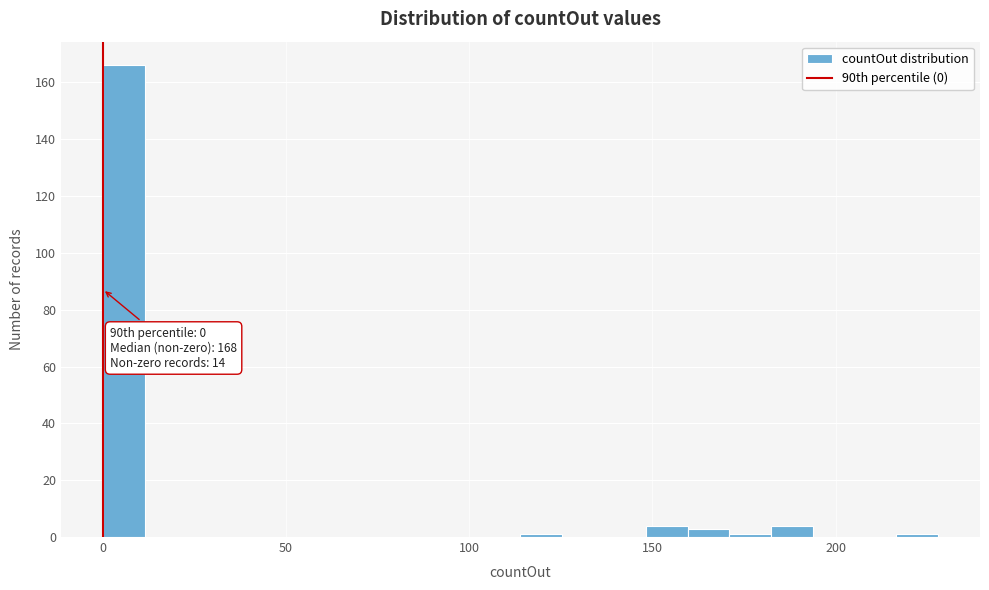

Read against the x-axis, roughly where is the centre of the tallest bar?

5